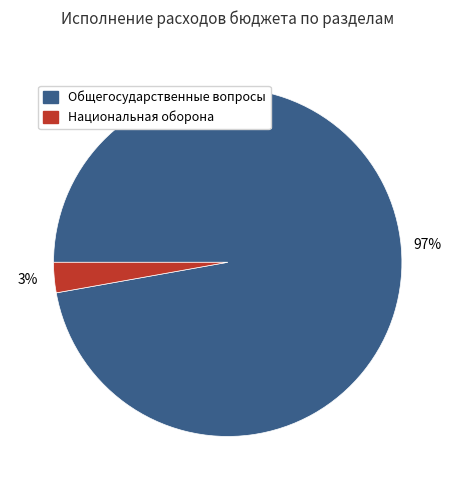

To the nearest percent, what percentage of the pie is Национальная оборона?

3%